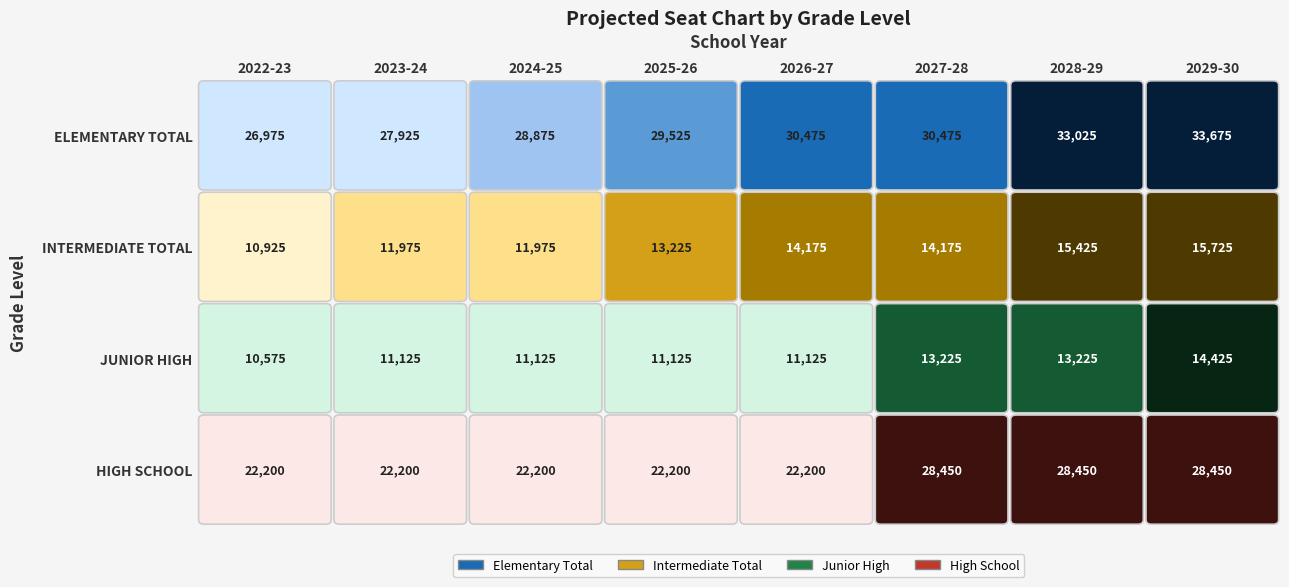

Which series changed the most between 2022-23 and 2027-28?

HIGH SCHOOL